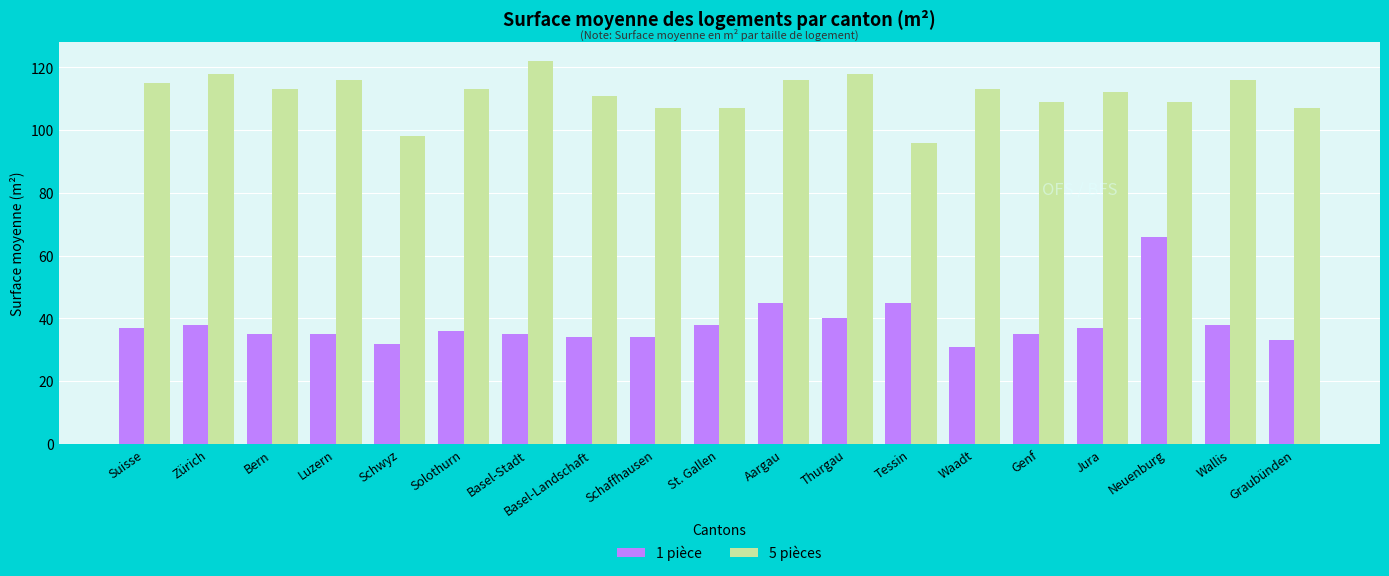

The 5 pièces series shows 67 at Genf. True or false?

False